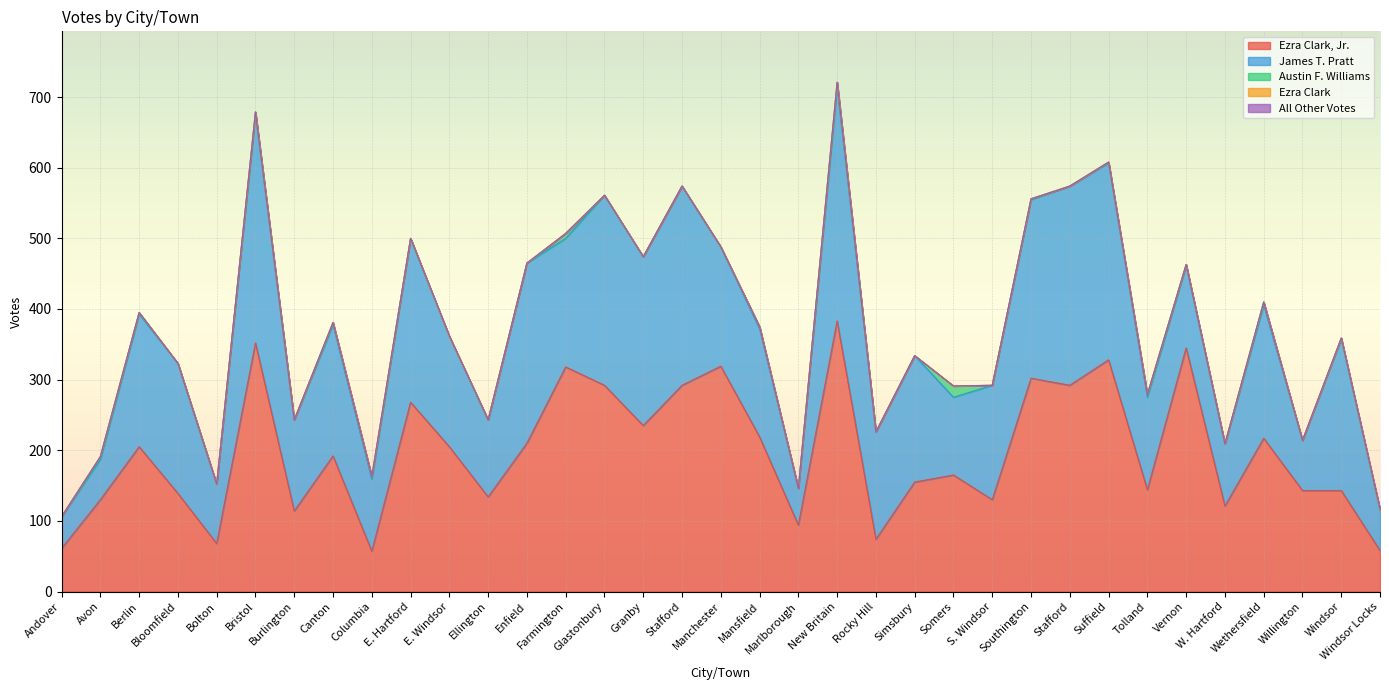

What is the spread (max minus min) of values at Simsbury?

179